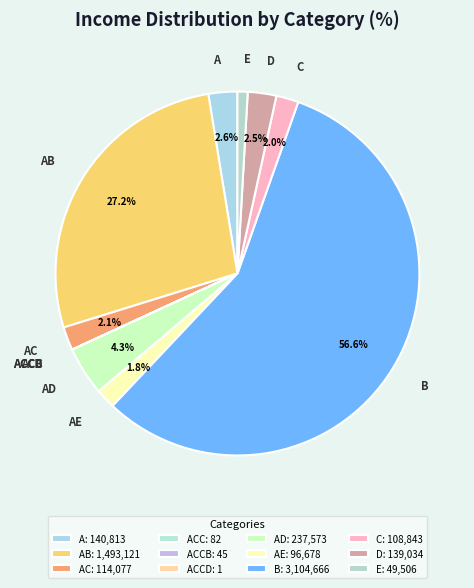

The A slice represents 3% of the pie. True or false?

True